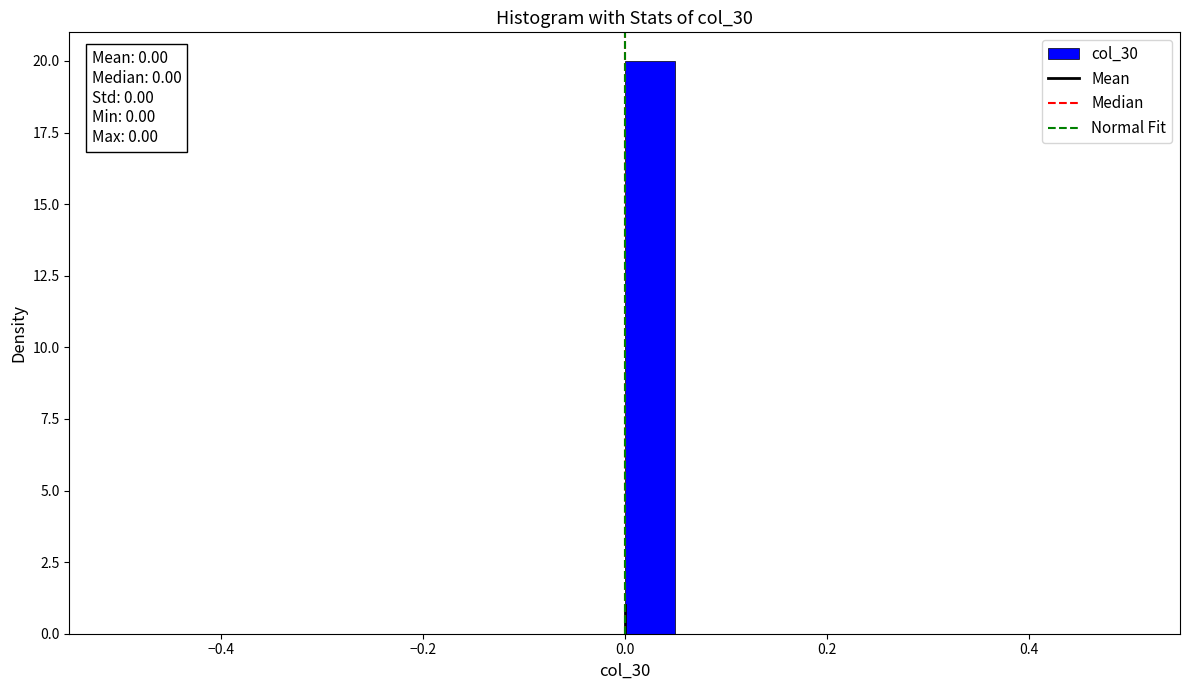

Around what value on the x-axis is the tallest bar? Give the approximate position of its centre, as read against the axis.

0.02